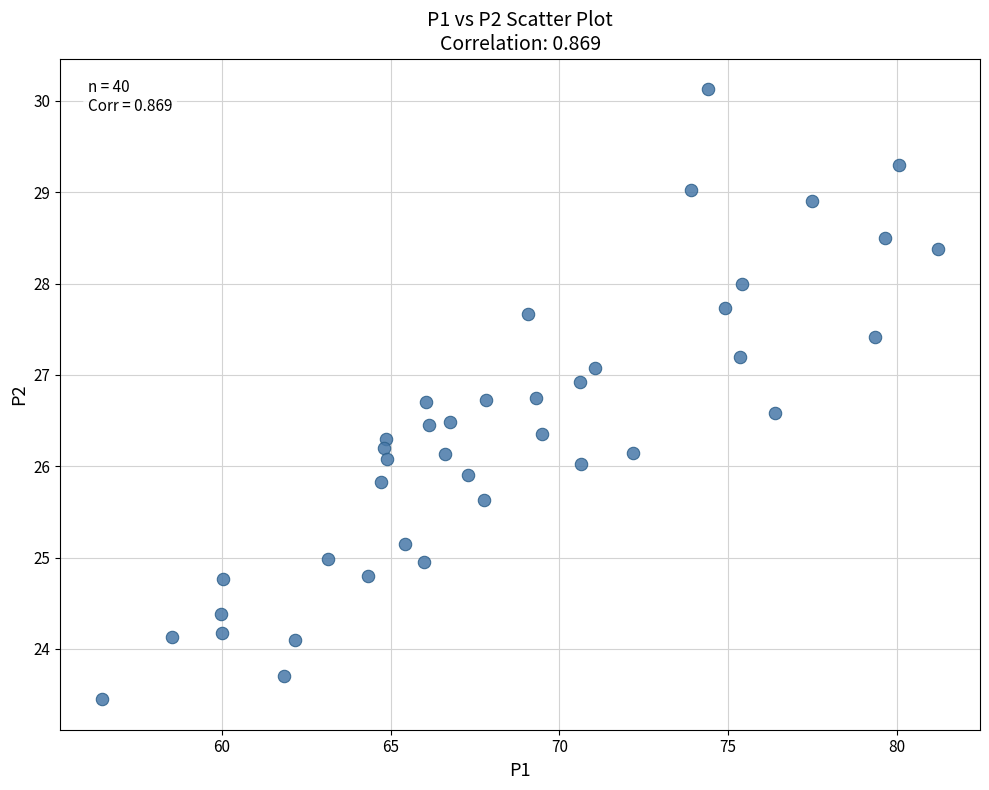

What is the range of X values (max minus min)?

24.8